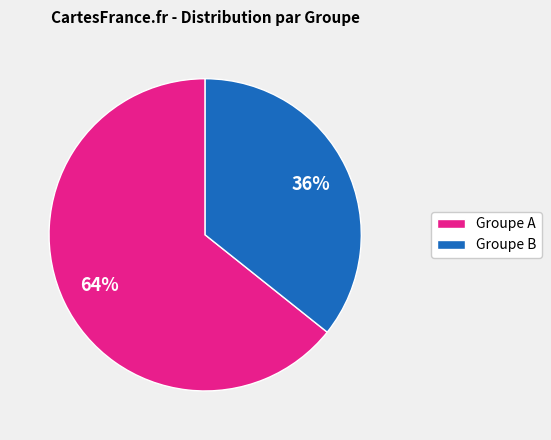

Combined, do Groupe A and Groupe B account for over 50%?

Yes